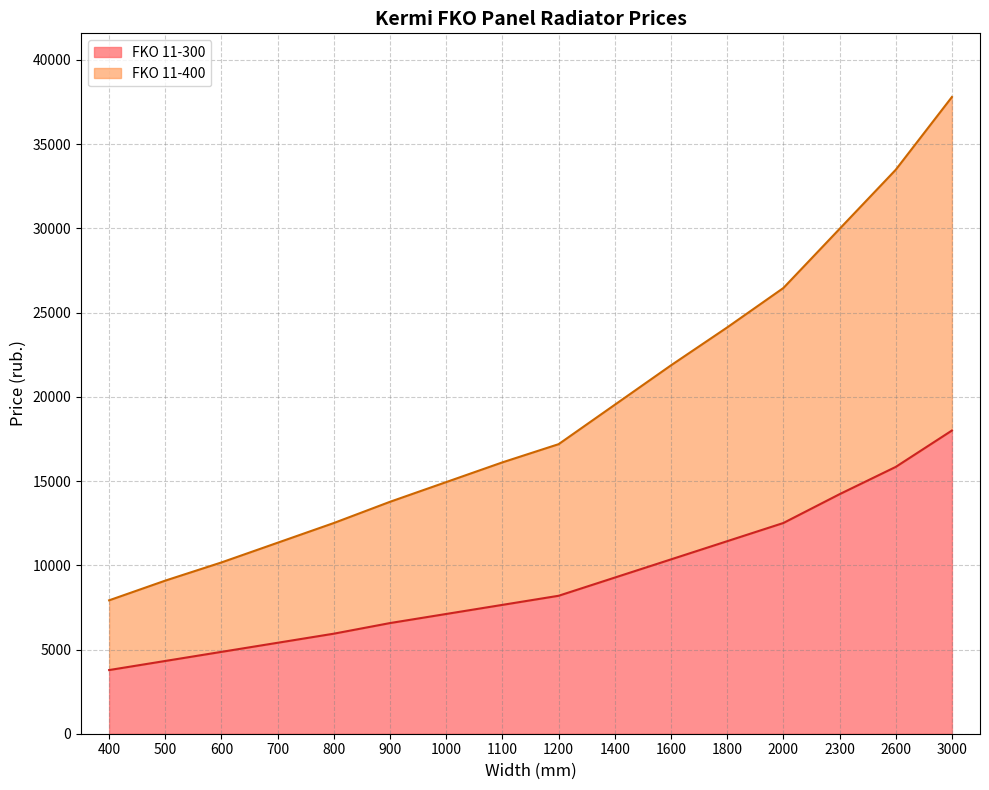

What is the sum of all FKO 11-300 values?

145440